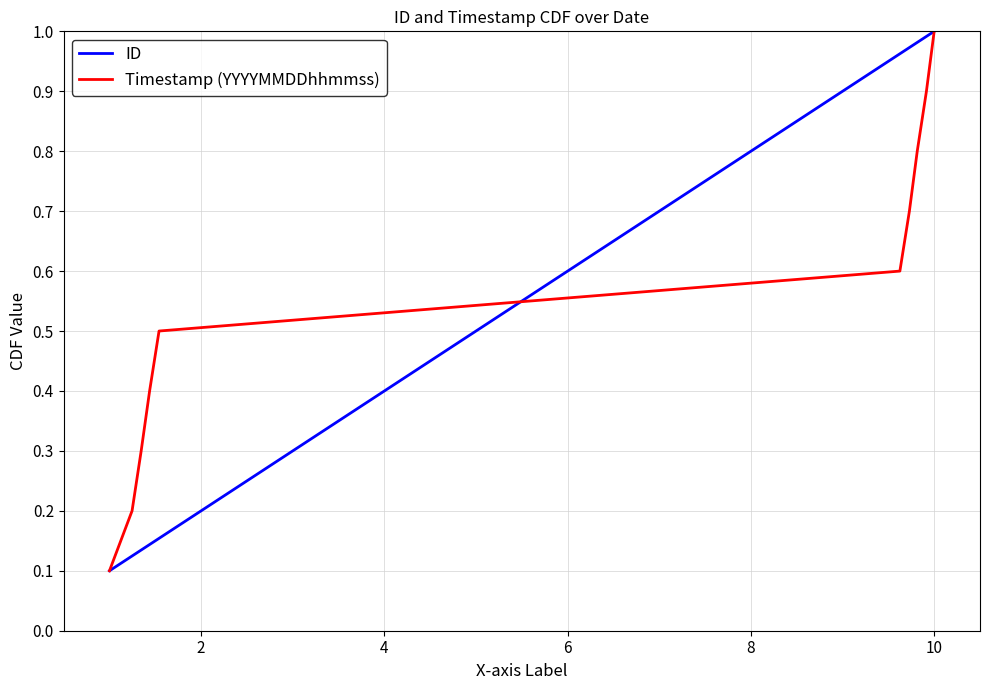

At how many categories does at least one series exceed 0?

10